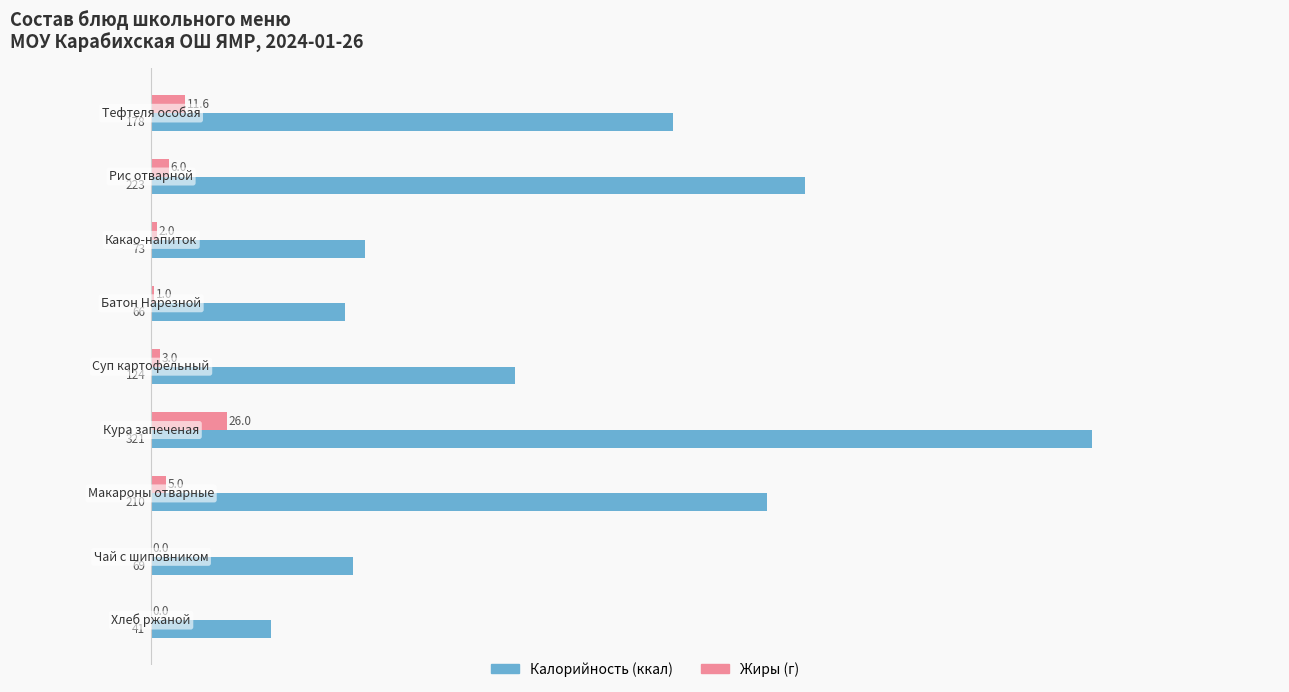

Reading left to right, transcribe all the data shown in this chart.

Калорийность: −50=178.0	0=223.0	50=73.0	100=66.0	150=124.0	200=321.0	250=210.0	300=69.0	350=41.0
Жиры: −50=11.6	0=6.0	50=2.0	100=1.0	150=3.0	200=26.0	250=5.0	300=0.0	350=0.0